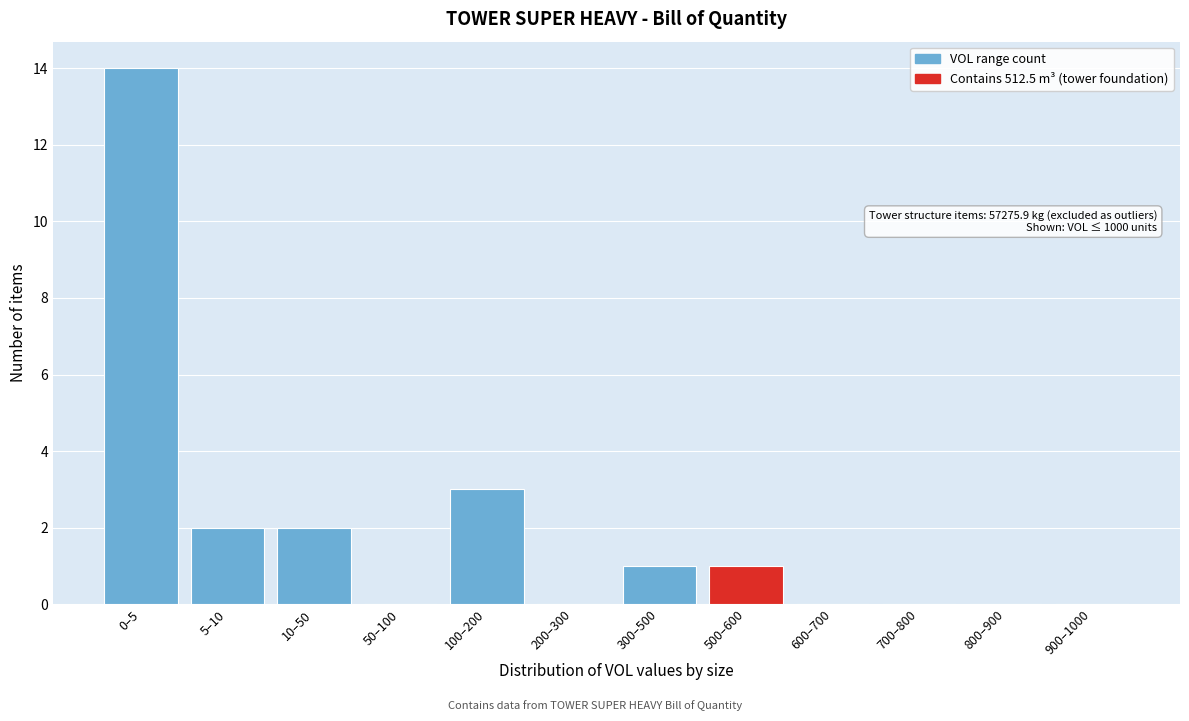

Reading right to left, list all the values displayed in this chart.

900–1000=0	800–900=0	700–800=0	600–700=0	500–600=1	300–500=1	200–300=0	100–200=3	50–100=0	10–50=2	5–10=2	0–5=14